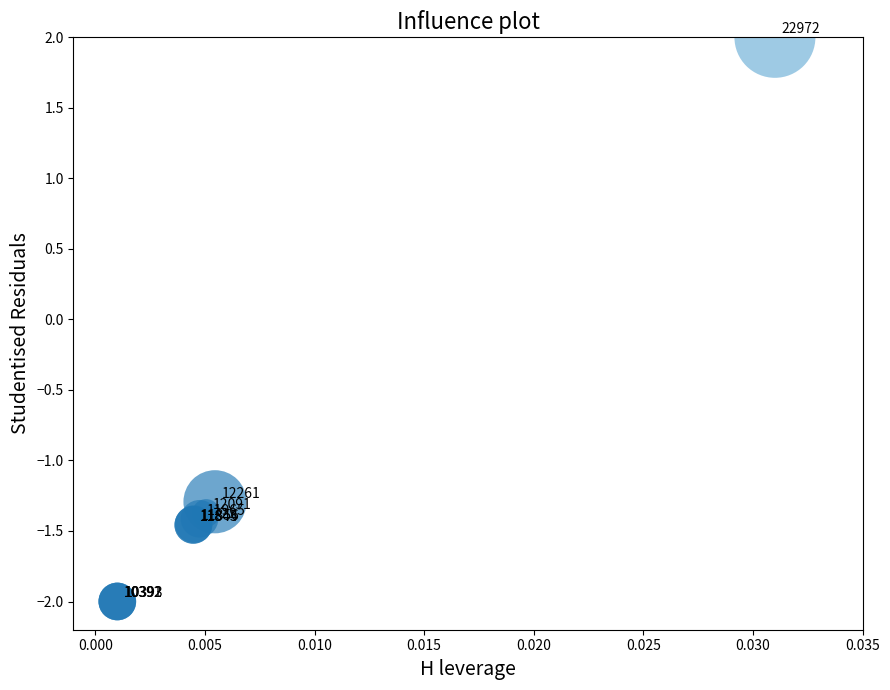

What Y value in the scatter plot is closest to 0?

-1.3